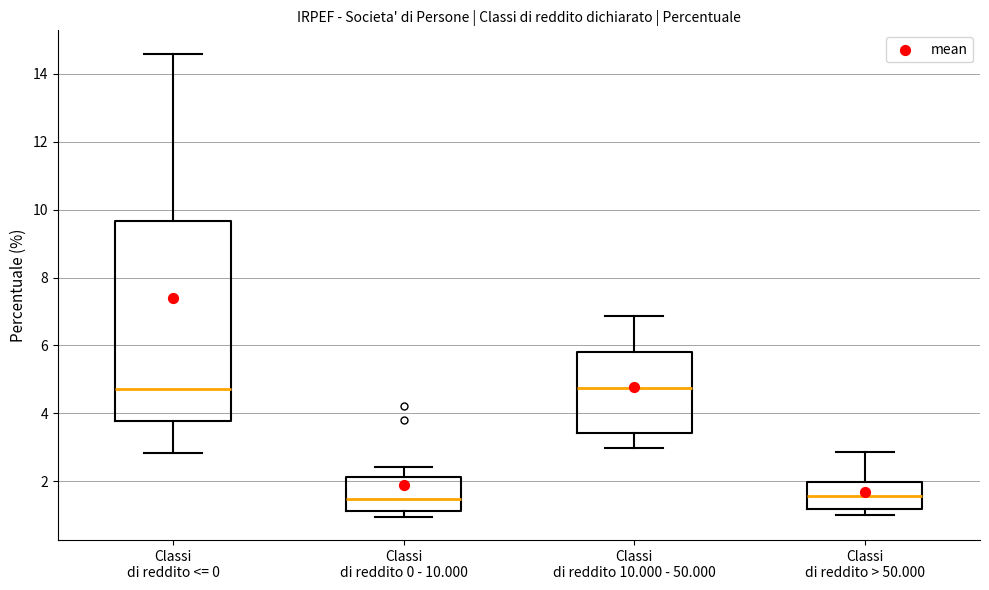

Where does the upper whisker of the box for Classi di reddito > 50.000 end on the y-axis? The values are not printed on the chart, so give them approximately, as read against the axis.

2.8